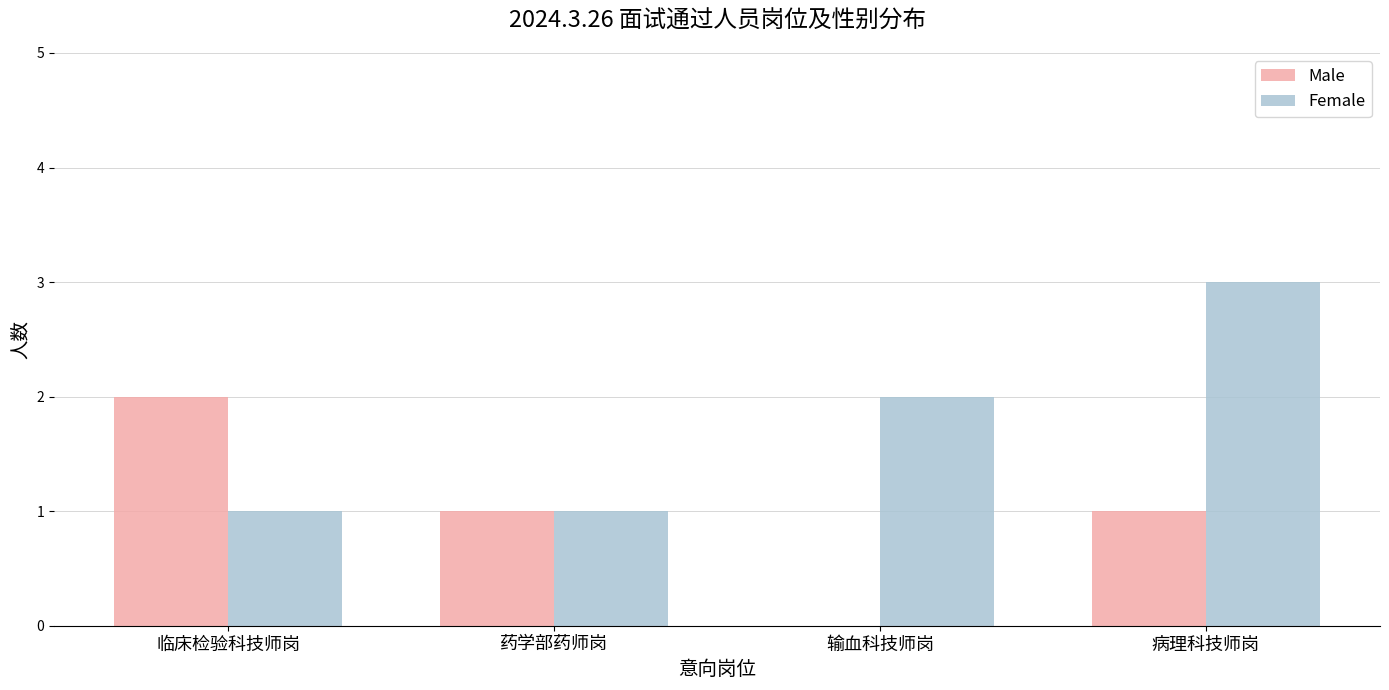

How many distinct data groups are displayed?

2